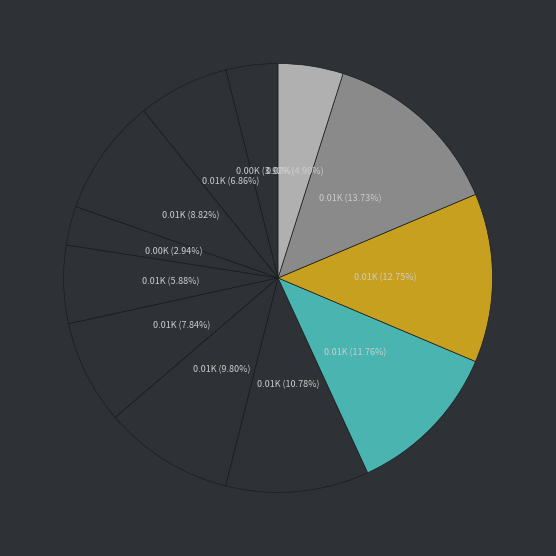

How many slices are in this pie chart?

12